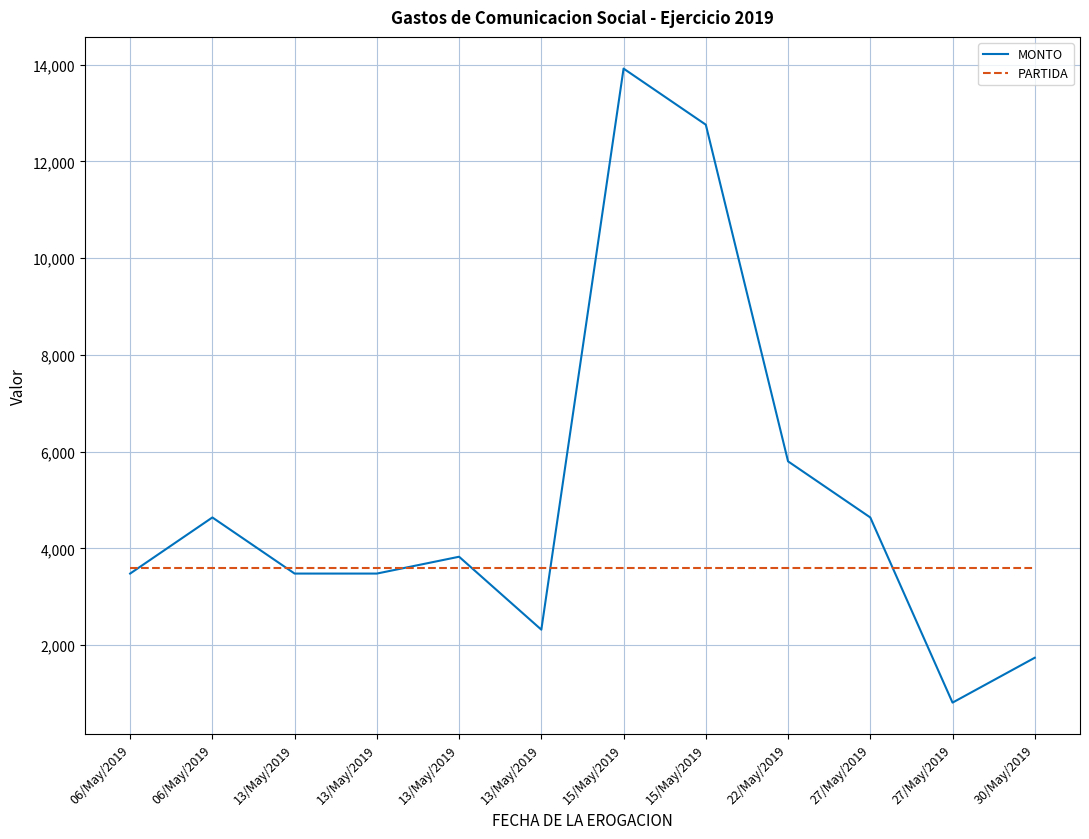

At which label is PARTIDA closest to 3600?

06/May/2019